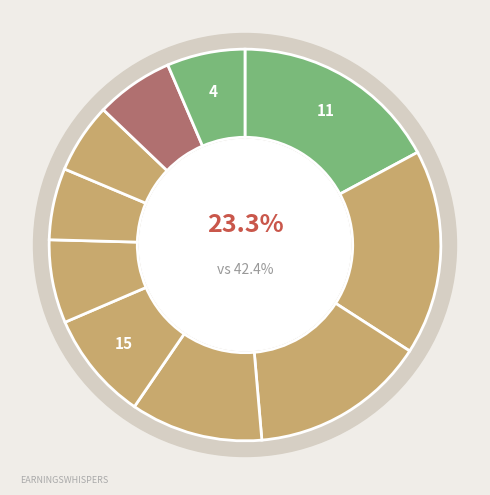

How many segments does this pie chart have?

10